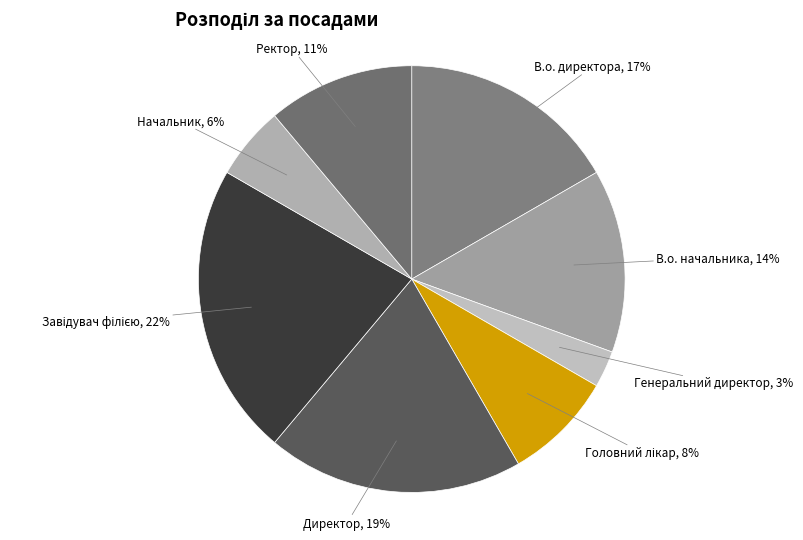

The В.о. начальника slice represents 1% of the pie. True or false?

False